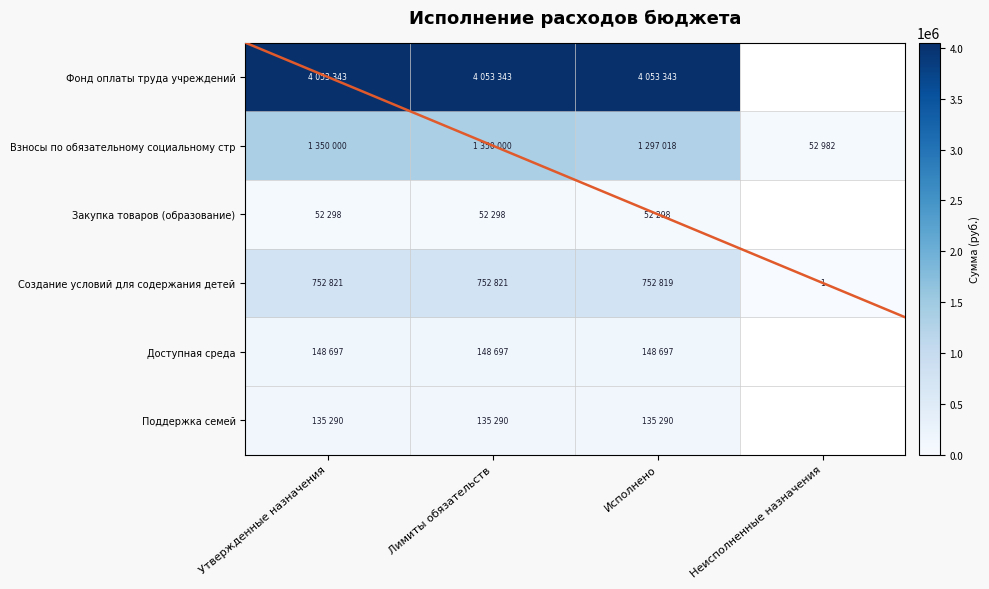

The value of Создание условий для содержания детей at Неисполненные назначения is 2. True or false?

False